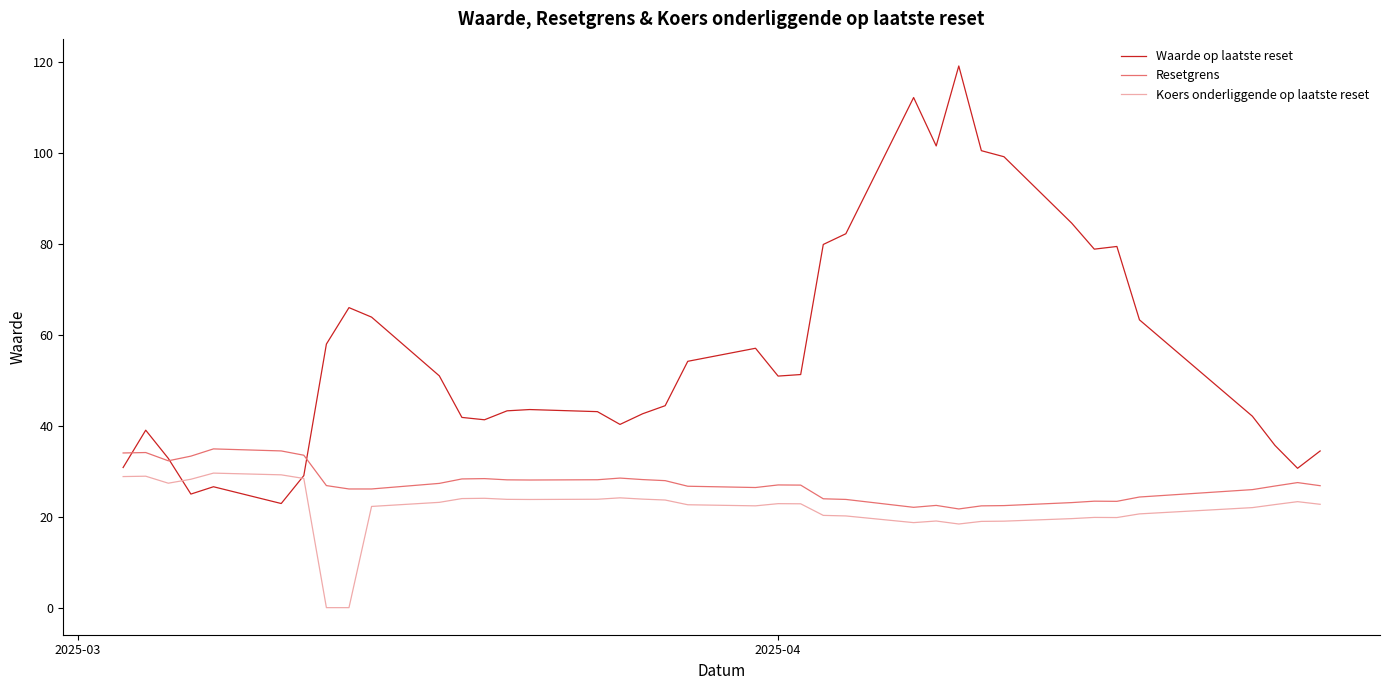

Which series has the largest range (max minus min)?

Waarde op laatste reset